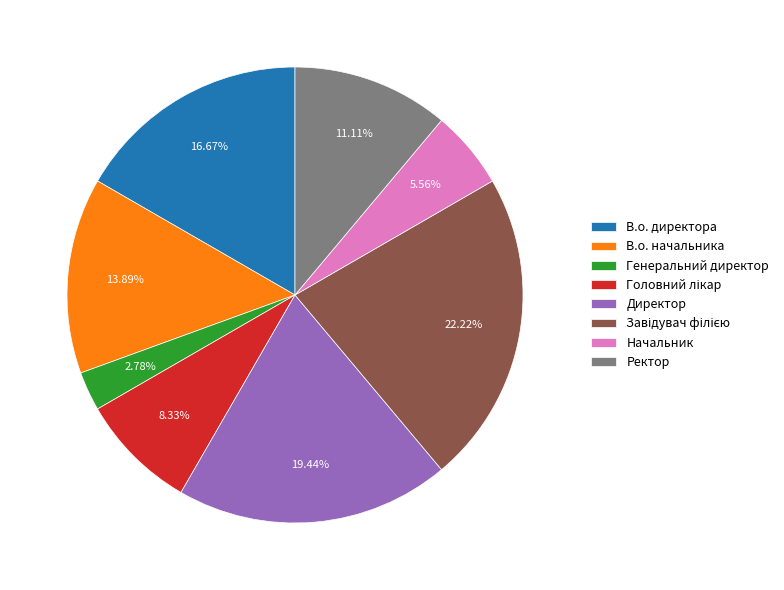

The В.о. директора slice represents 23% of the pie. True or false?

False